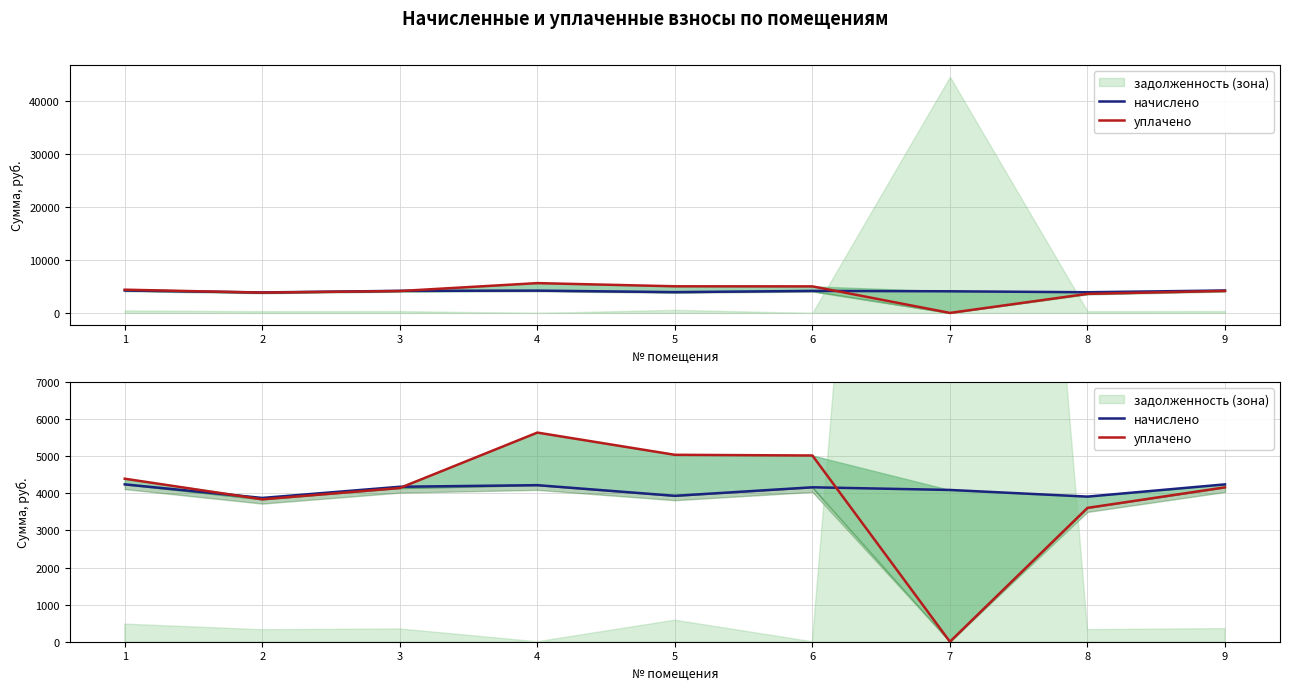

What is the value of the начислено point at the 6th from the left?

4162.1